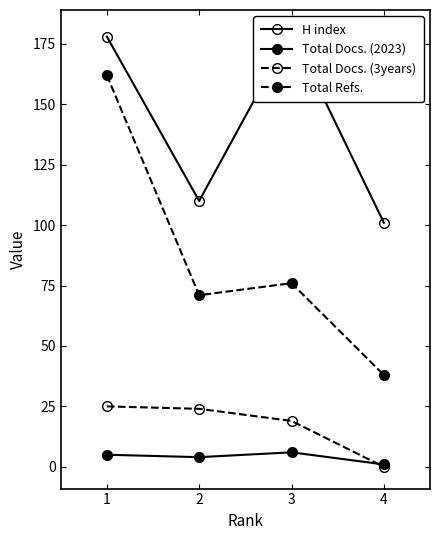

The value of Total Docs. (3years) at 3 is 12. True or false?

False